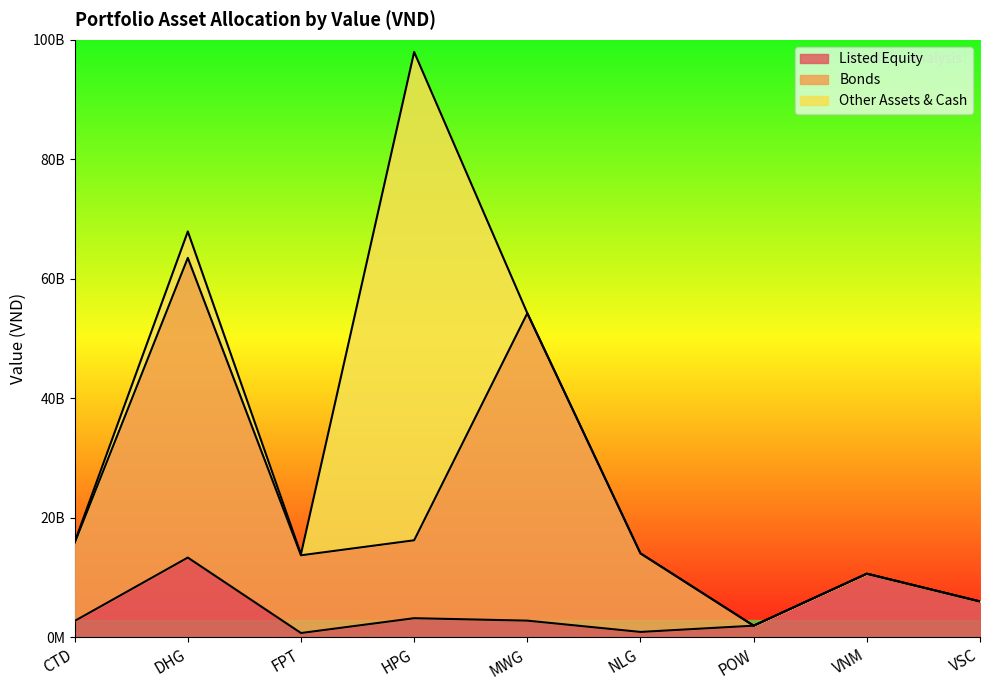

What are all the series names shown in the legend?

Listed Equity, Bonds, Other Assets & Cash